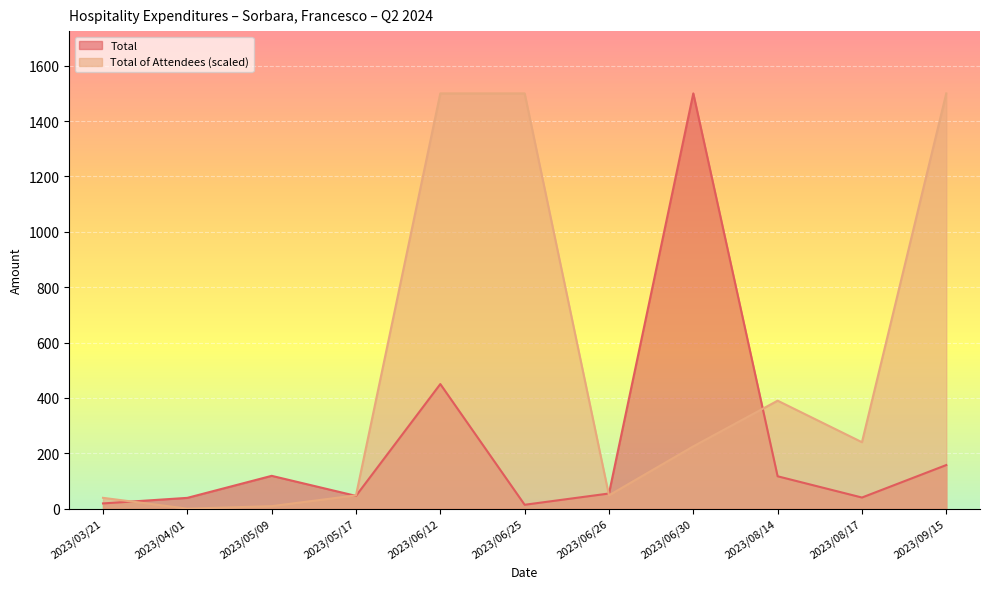

What is the difference between the Total values at 2023/06/25 and 2023/08/14?

102.9